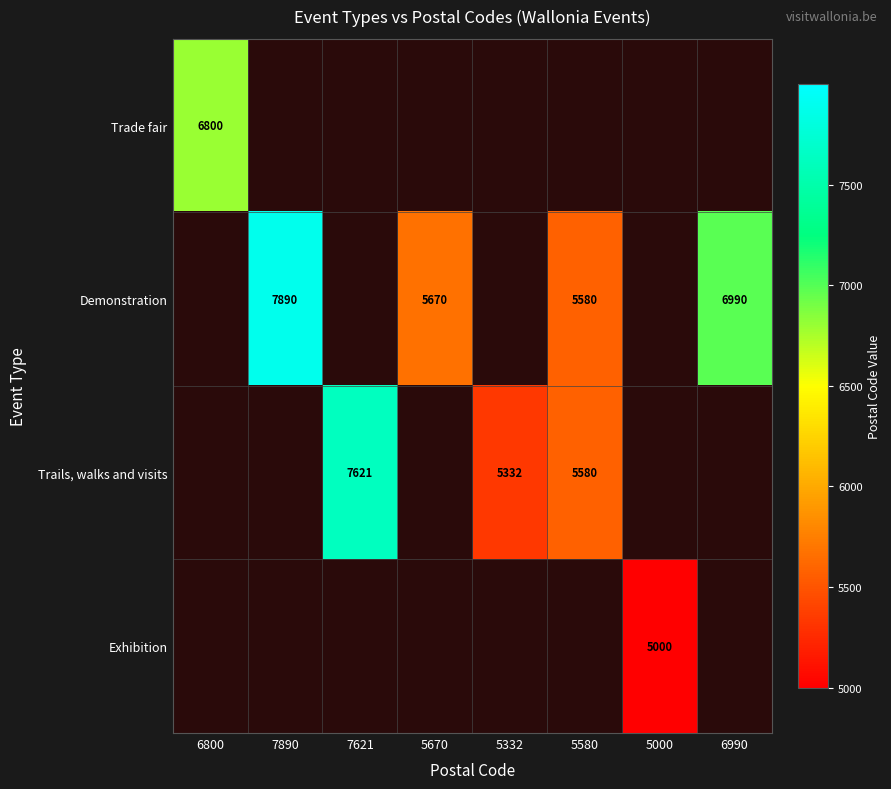

The Demonstration series shows 13243 at 7890. True or false?

False